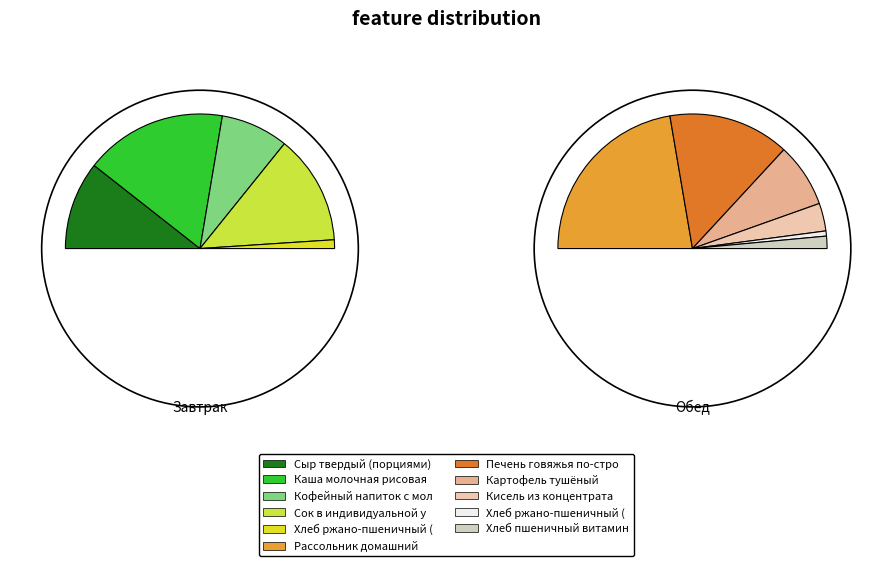

To the nearest percent, what is the difference between the largest and smallest slice percentages?

25%